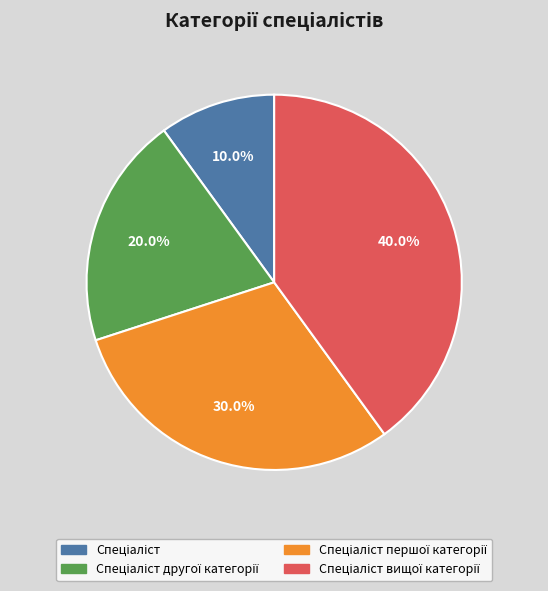

Is there any slice that represents more than half of the pie?

No